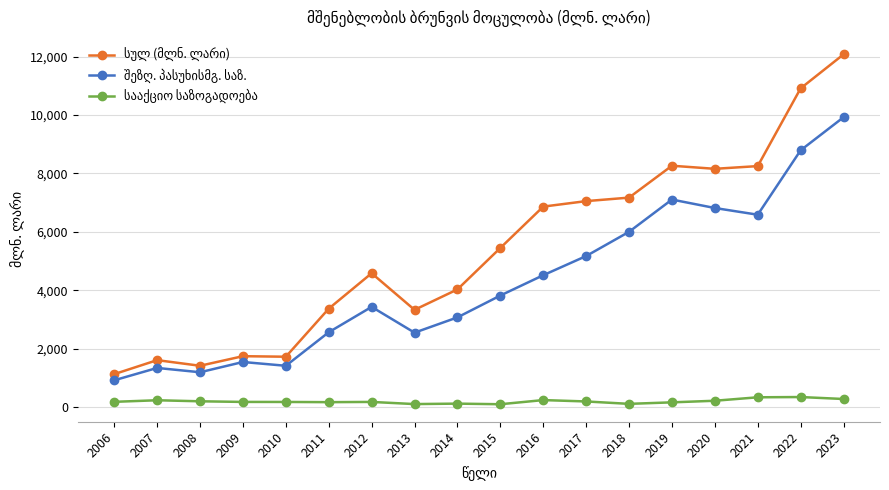

What is the greatest value displayed?

12077.0